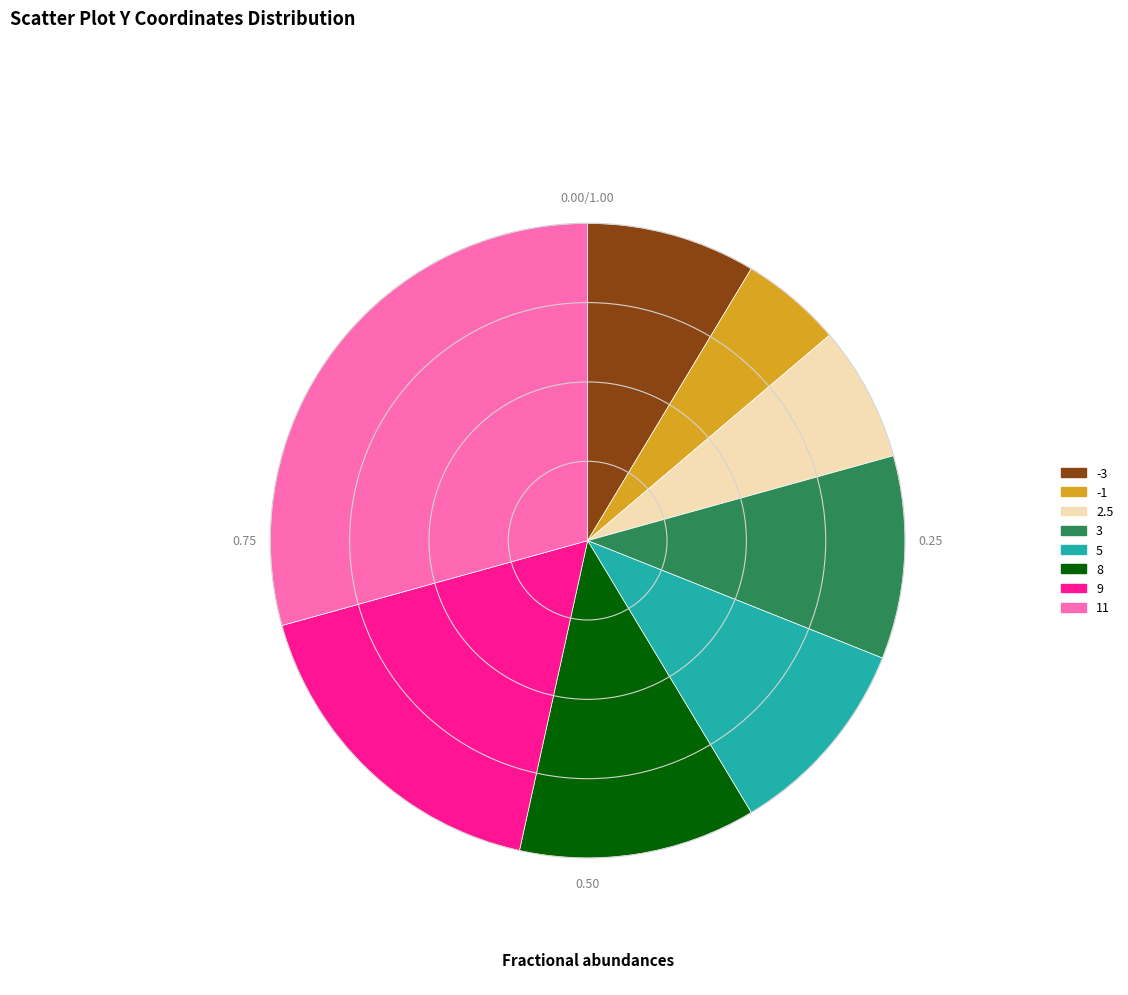

Combined, do 8 and -3 account for over 50%?

No